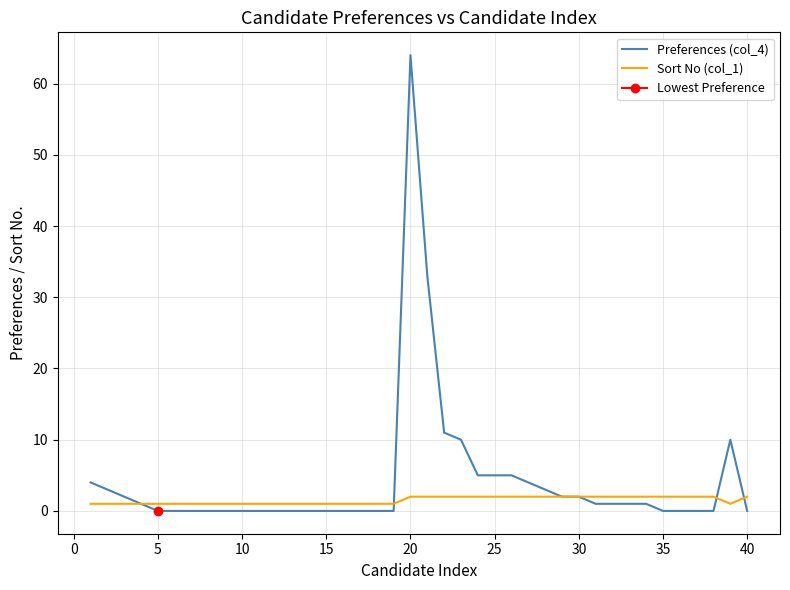

How many distinct data groups are displayed?

2